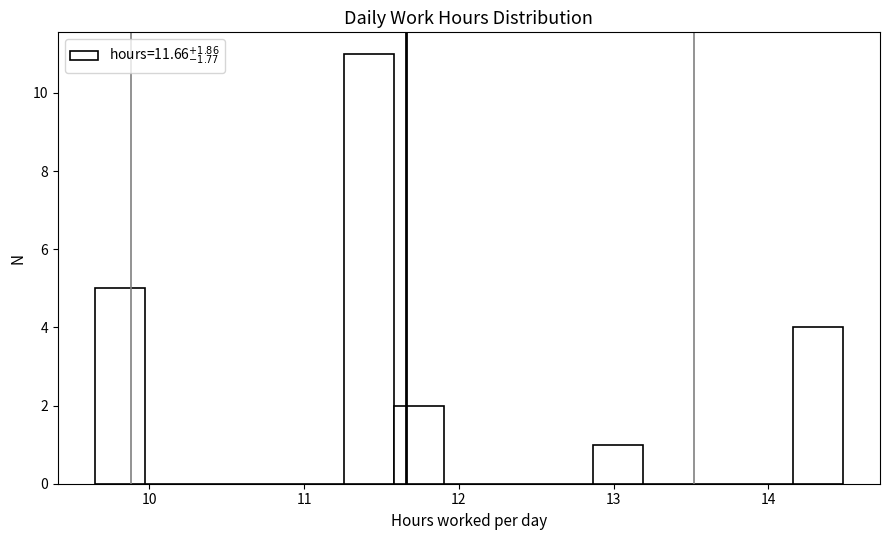

Read against the x-axis, roughly where is the centre of the tallest bar?

11.4